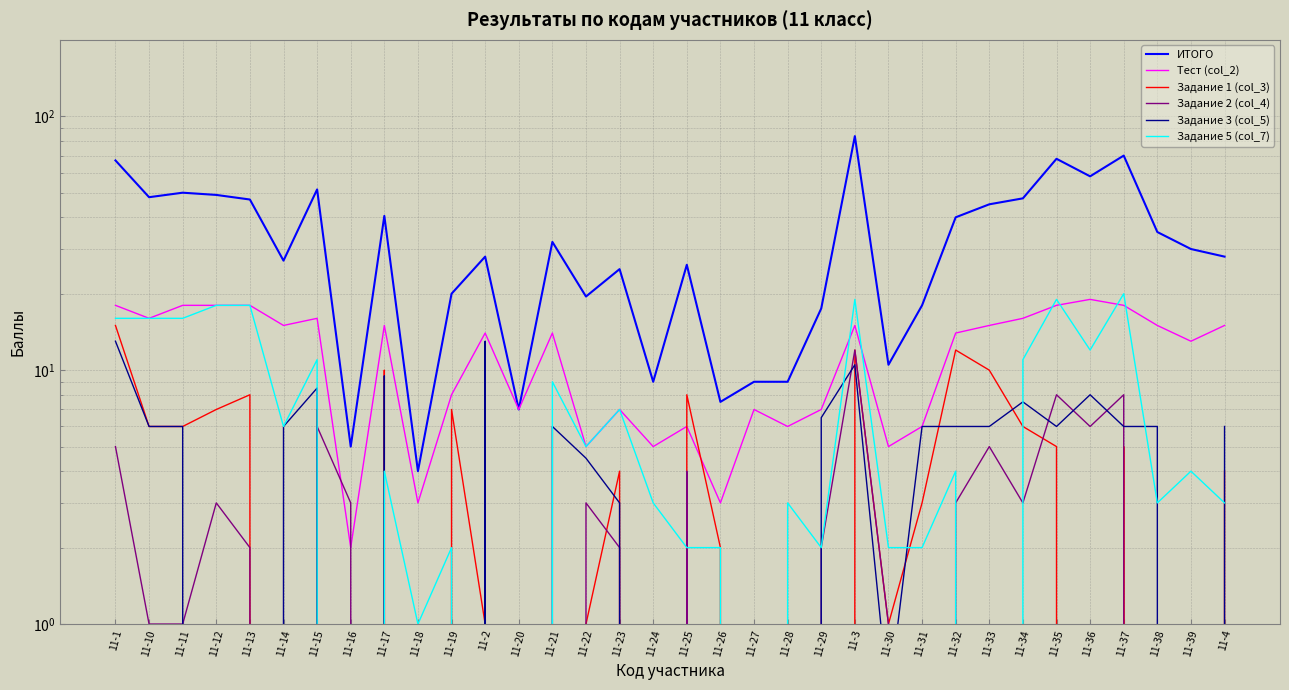

What is the average value of the Задание 5 (col_7) series?

7.1